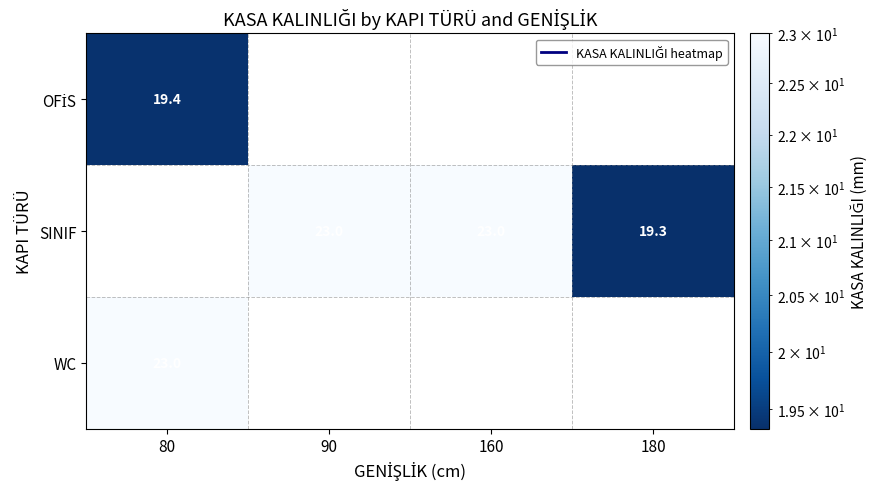

The SINIF series shows 23.0 at 90. True or false?

True